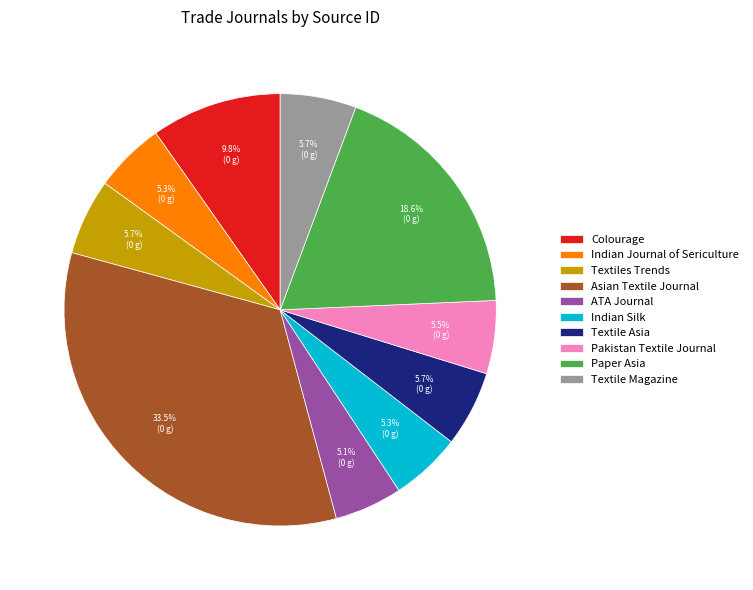

What percentage is NOT represented by Textile Magazine?

94.3%